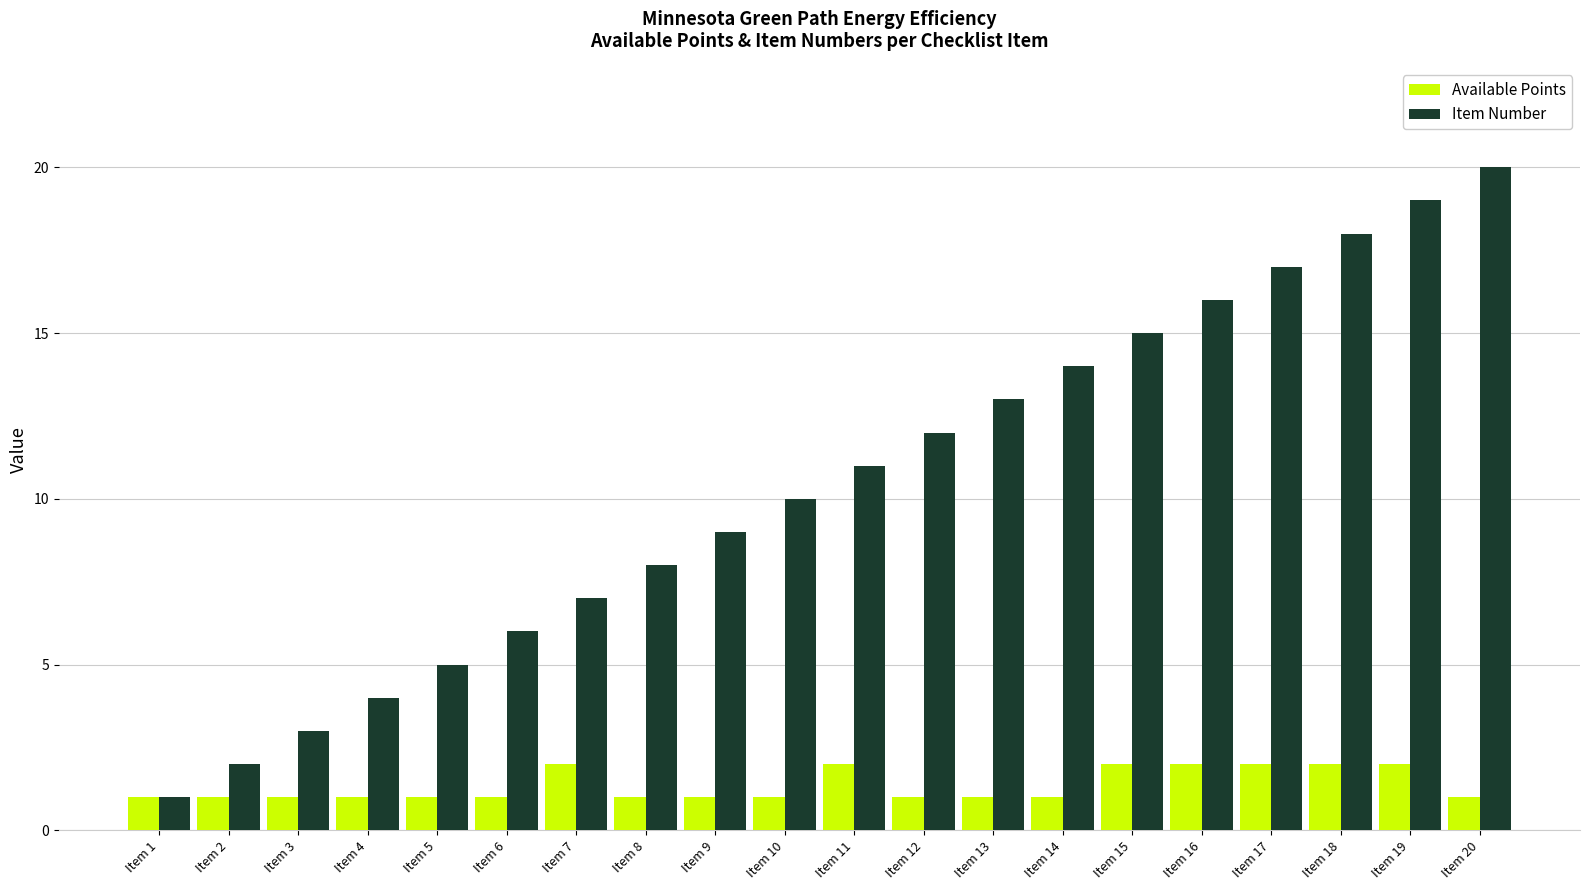

The value of Available Points at Item 11 is 1. True or false?

False